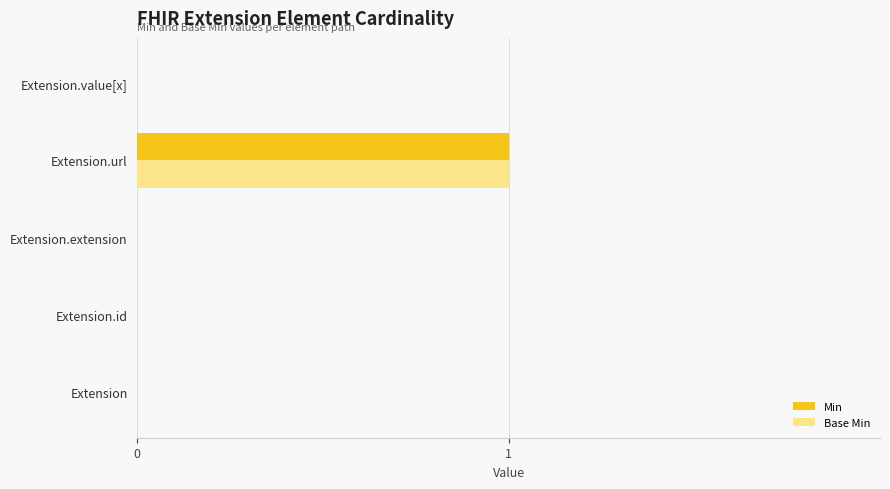

The value of Base Min at Extension.extension is 0. True or false?

True